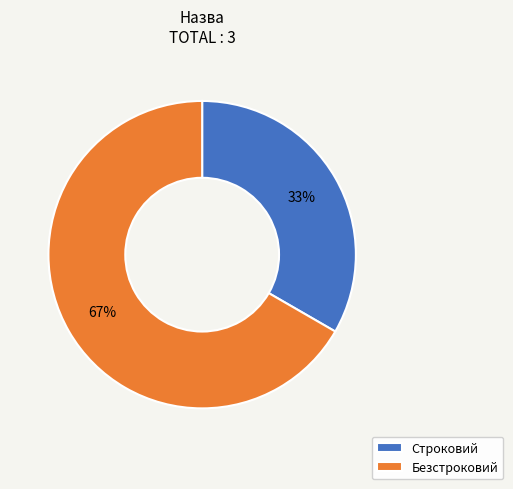

Is the sum of Безстроковий and Строковий greater than half?

Yes